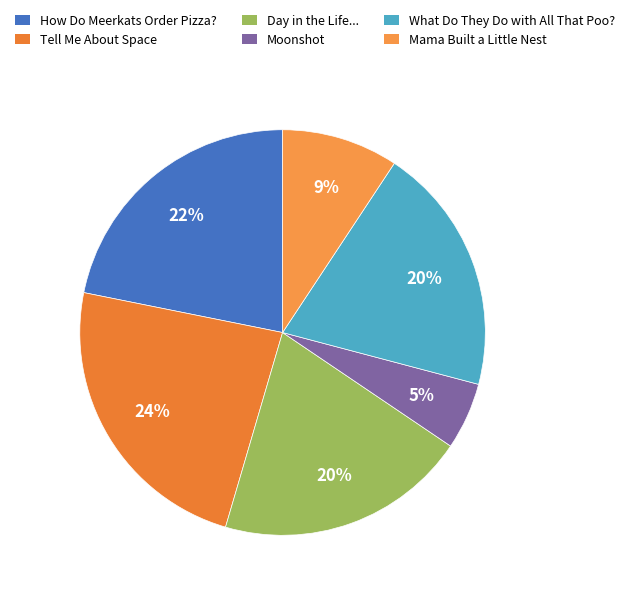

To the nearest percent, what portion does Mama Built a Little Nest represent?

9%